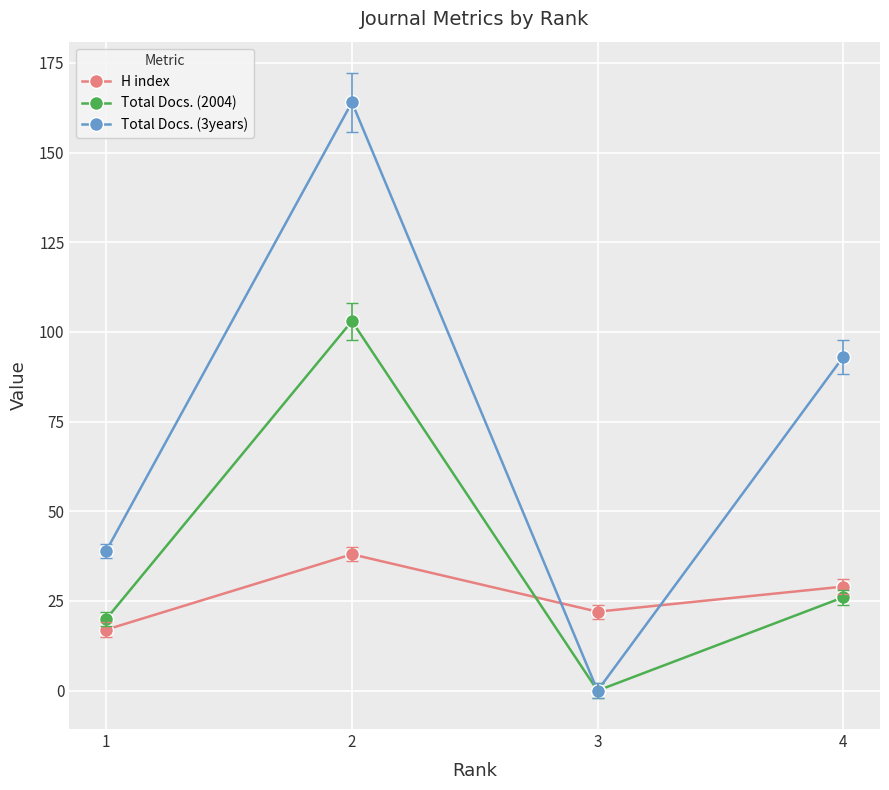

Where does the Total Docs. (2004) series first go above 26?

2